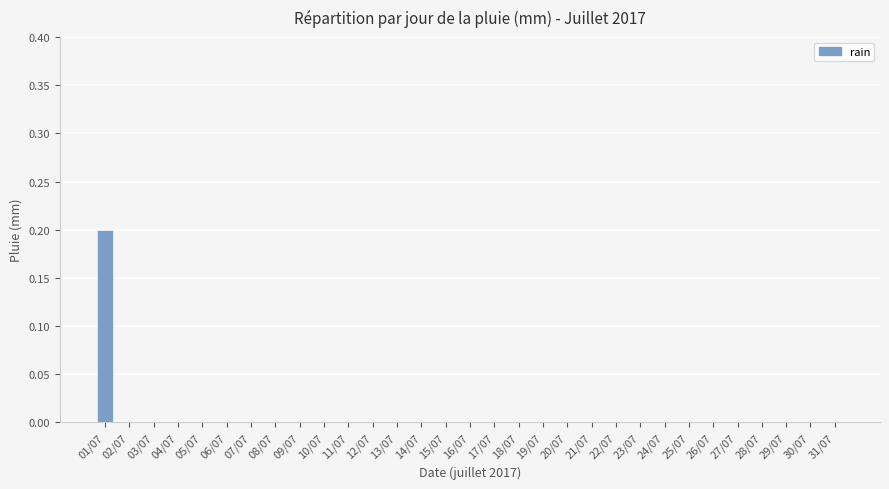

The chart shows a value of 0.0 at 14/07. True or false?

True